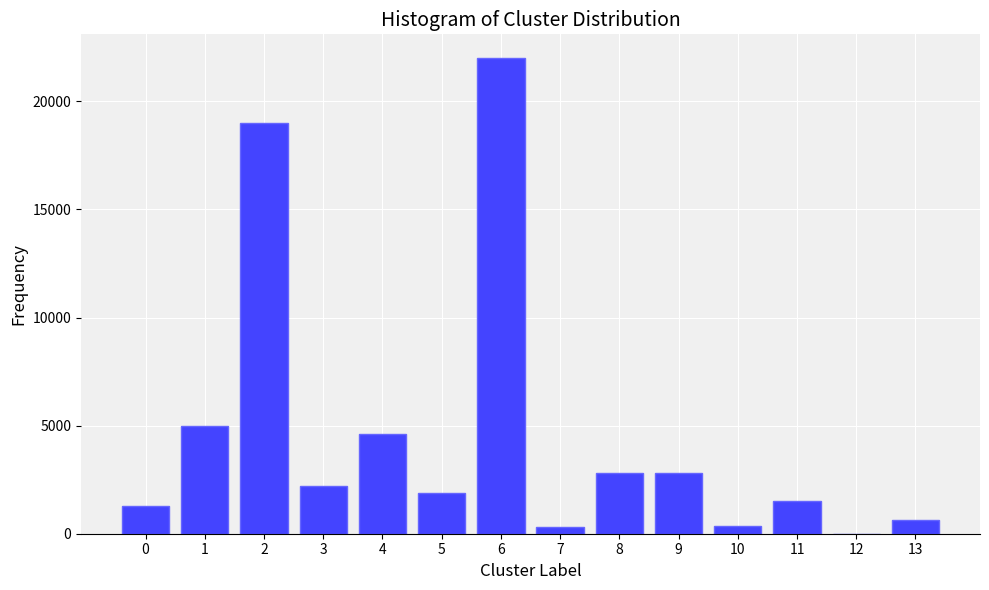

What is the greatest value displayed?

22000